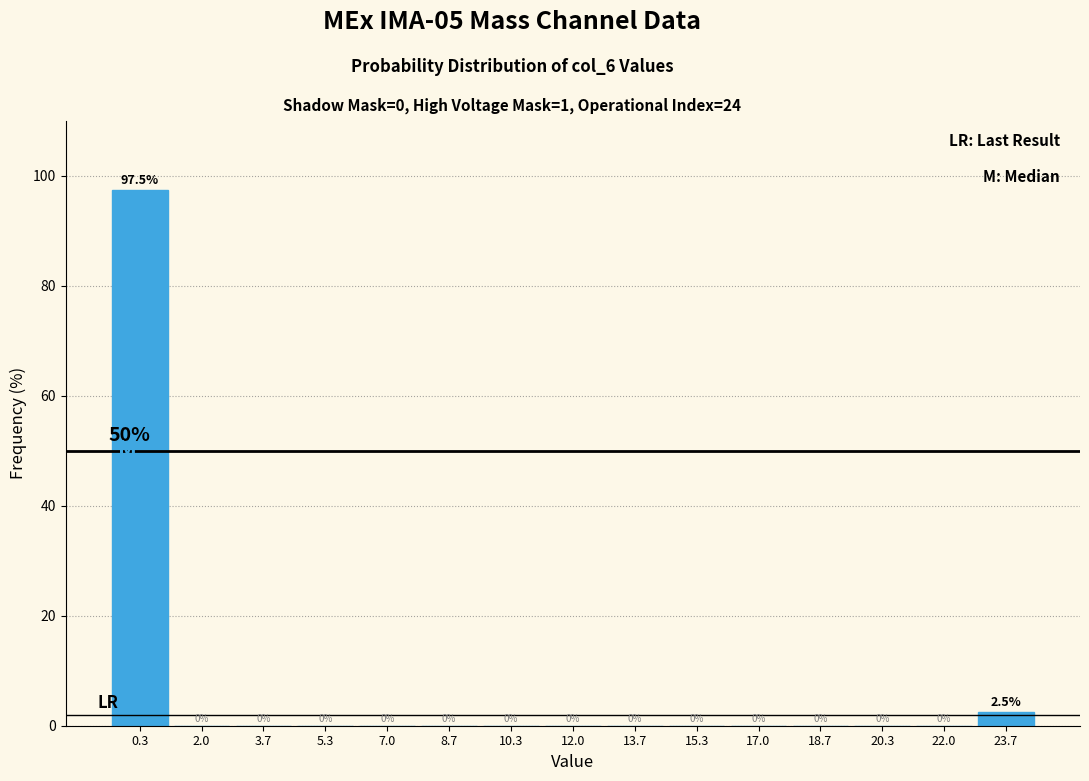

Reading left to right, list every bar in this chart as the range it spans on the x-axis followed by its height. The bar edges are not printed on the chart, so give them approximately, as read against the axis.

-0.4 to 1.2: 97.5
1.2 to 2.8: 0.0
2.8 to 4.6: 0.0
4.6 to 6.2: 0.0
6.2 to 7.8: 0.0
7.8 to 9.6: 0.0
9.6 to 11.2: 0.0
11.2 to 12.8: 0.0
12.8 to 14.6: 0.0
14.6 to 16.2: 0.0
16.2 to 17.8: 0.0
17.8 to 19.6: 0.0
19.6 to 21.2: 0.0
21.2 to 22.8: 0.0
22.8 to 24.6: 2.5